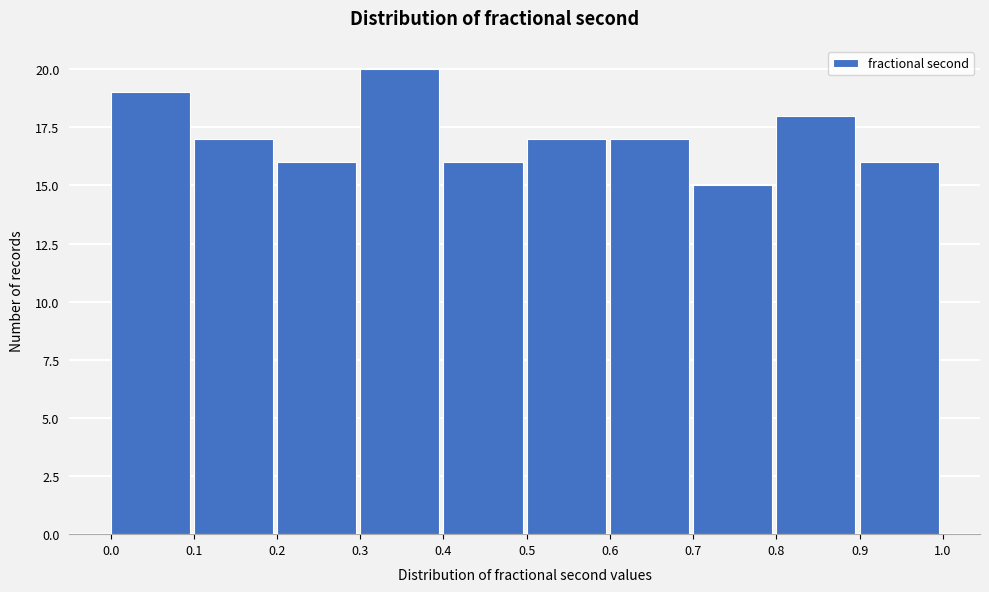

Reading left to right, transcribe this chart: for each bar, give the range it covers on the x-axis and its height. The values are not printed on the chart, so give them approximately, as read against the axis.

0.0 to 0.1: 19
0.1 to 0.2: 17
0.2 to 0.3: 16
0.3 to 0.4: 20
0.4 to 0.5: 16
0.5 to 0.6: 17
0.6 to 0.7: 17
0.7 to 0.8: 15
0.8 to 0.9: 18
0.9 to 1.0: 16